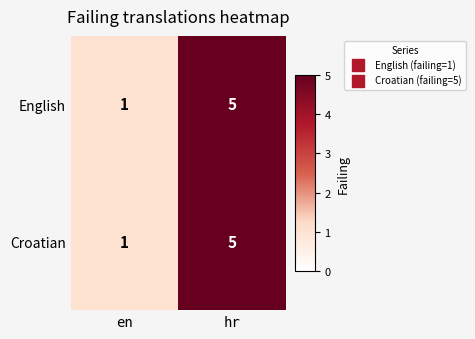

Is the value of Croatian at en greater than the value of English at hr?

No